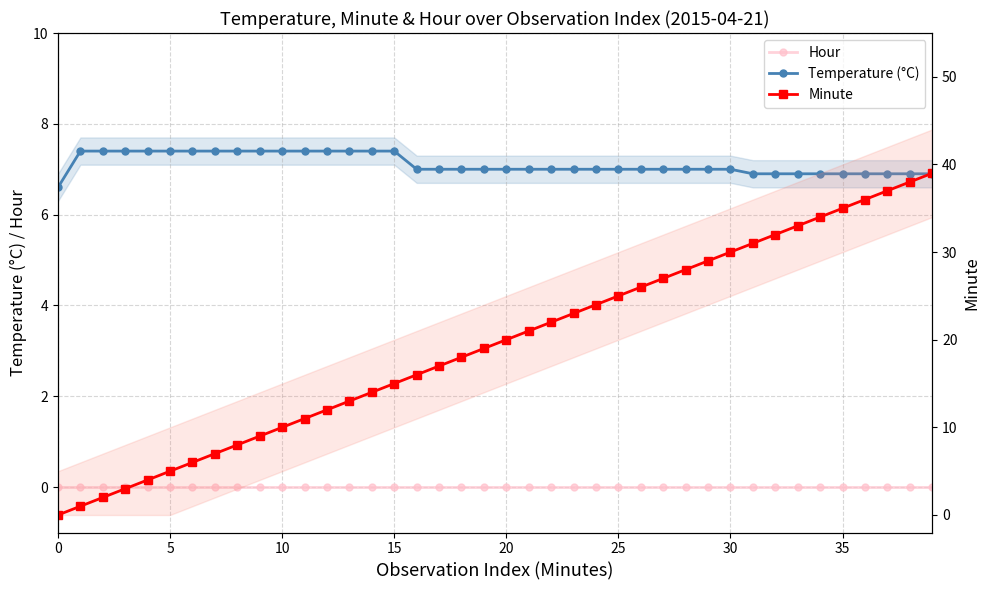

What is the total value across all series at 38?

44.9